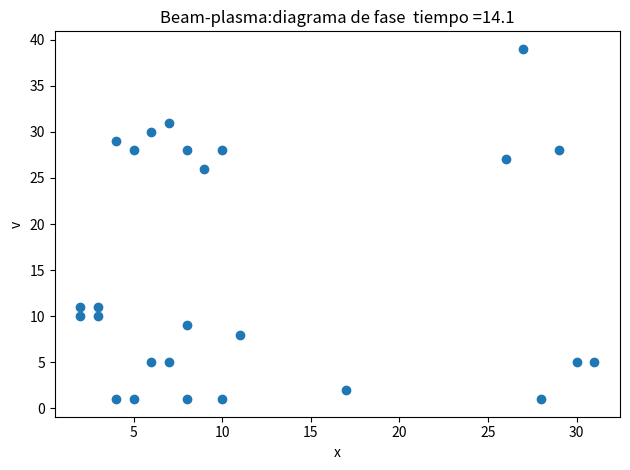

What Y value in the scatter plot is closest to 20?

26